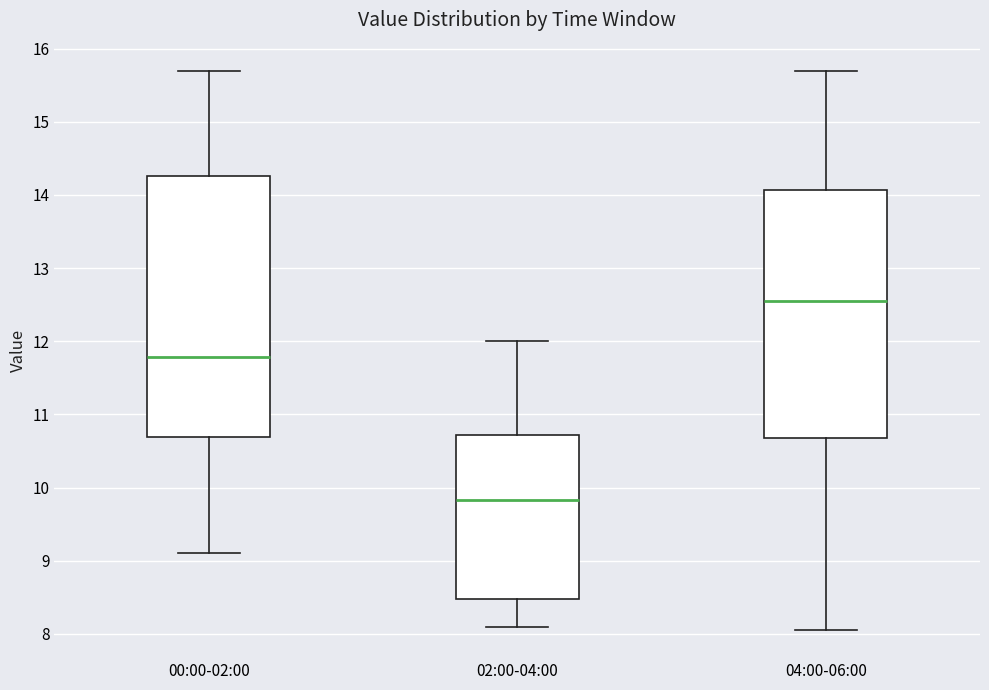

Where does the median line of the box for 04:00-06:00 sit on the y-axis? The values are not printed on the chart, so give them approximately, as read against the axis.

12.6